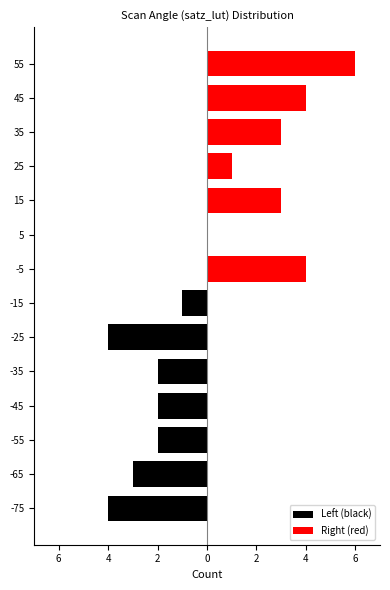

Between 5 and 45, which series saw the biggest shift?

Right (red)